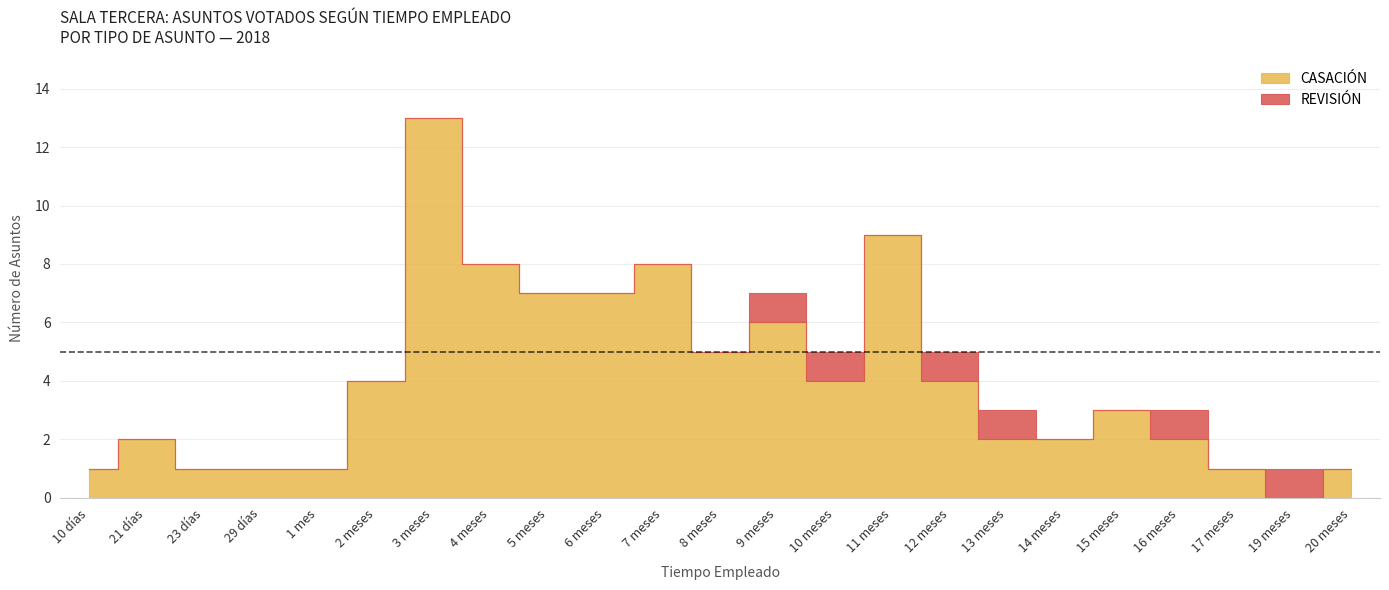

Count the REVISIÓN values in the range 0 to 1.

23